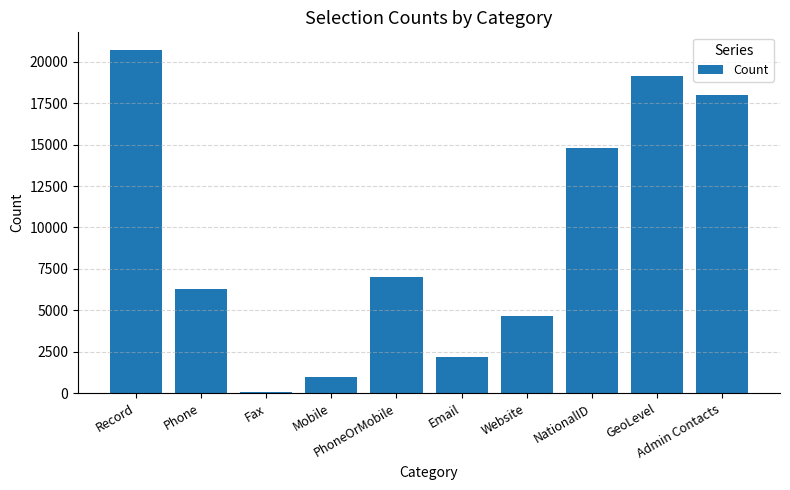

Which has a higher value, Email or Website?

Website